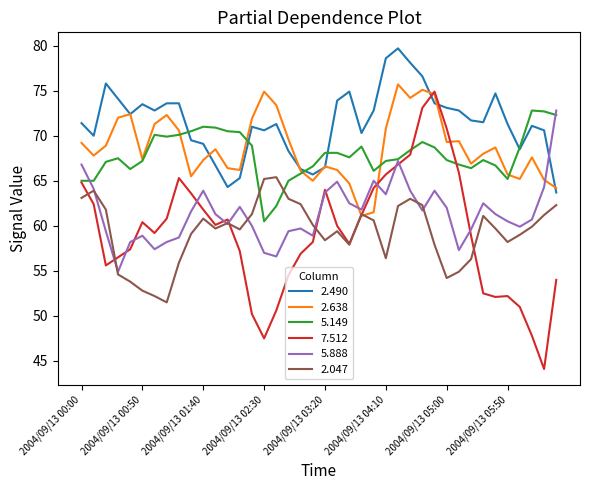

How many series are shown in this chart?

6